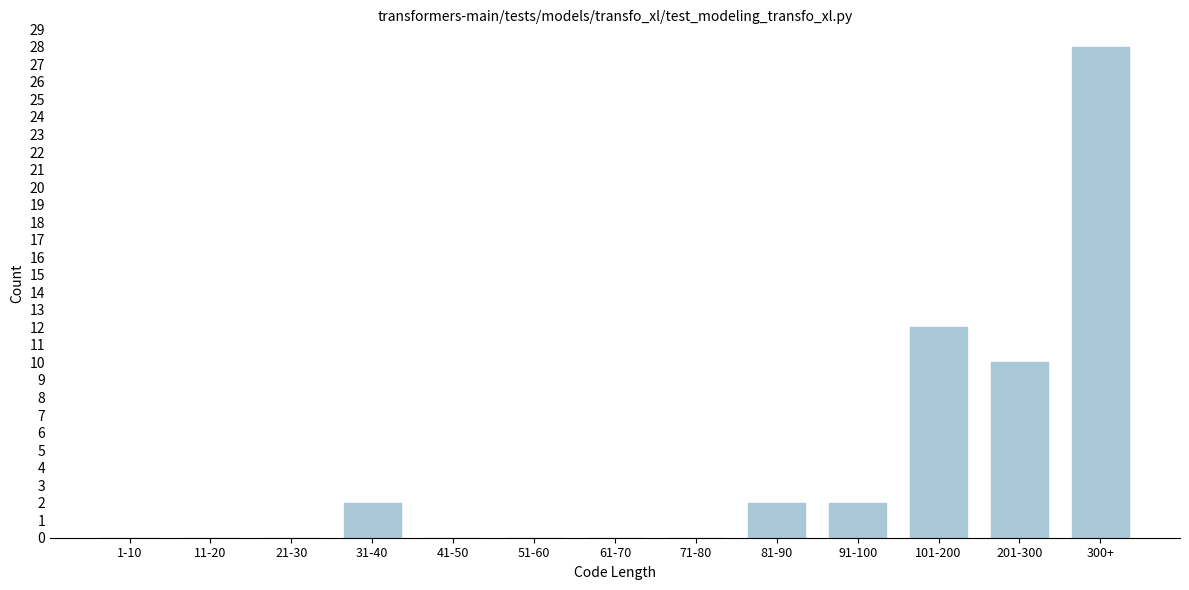

Reading left to right, list all the values displayed in this chart.

1-10=0	11-20=0	21-30=0	31-40=2	41-50=0	51-60=0	61-70=0	71-80=0	81-90=2	91-100=2	101-200=12	201-300=10	300+=28